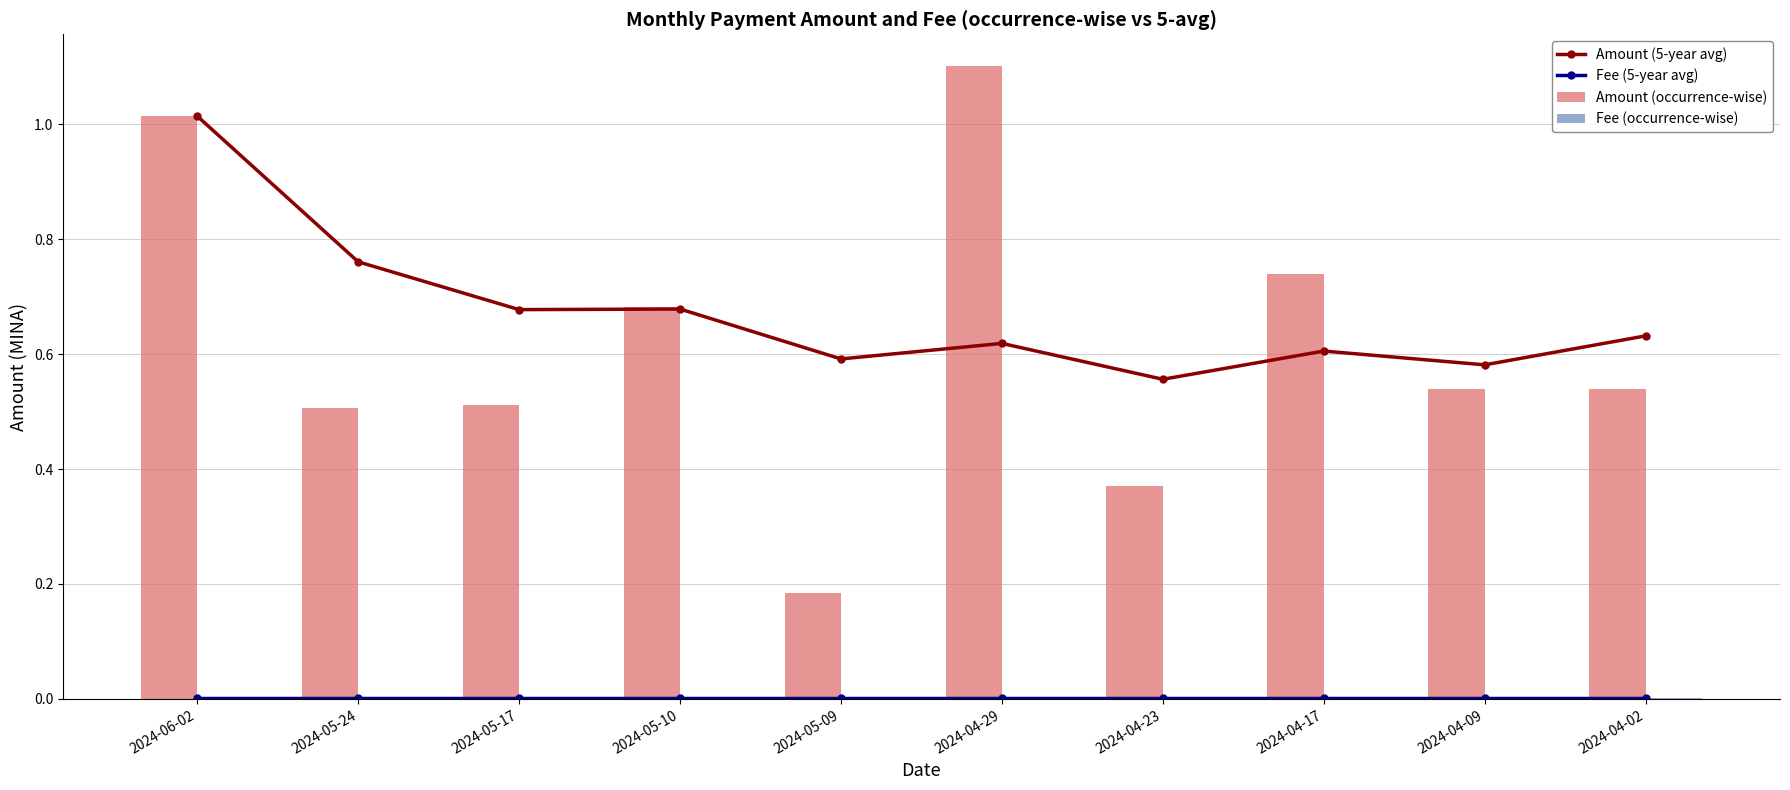

Which series has the largest total across all categories?

Amount (5-year avg)